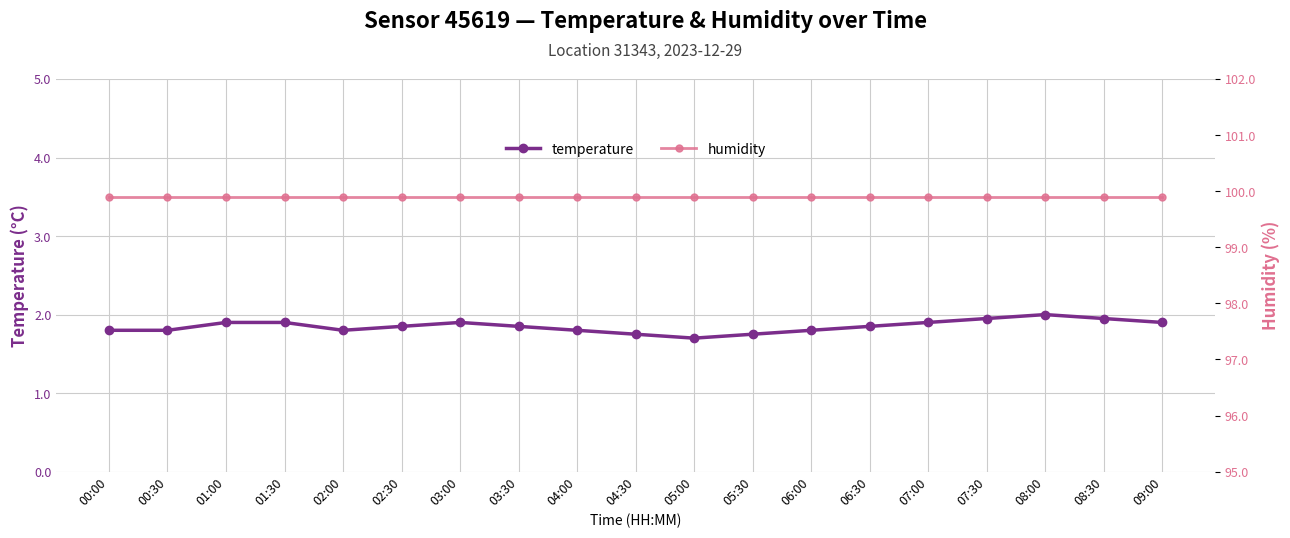

Rank the categories by temperature value from highest to lowest.

08:00, 07:30, 08:30, 01:00, 01:30, 03:00, 07:00, 09:00, 02:30, 03:30, 06:30, 00:00, 00:30, 02:00, 04:00, 06:00, 04:30, 05:30, 05:00